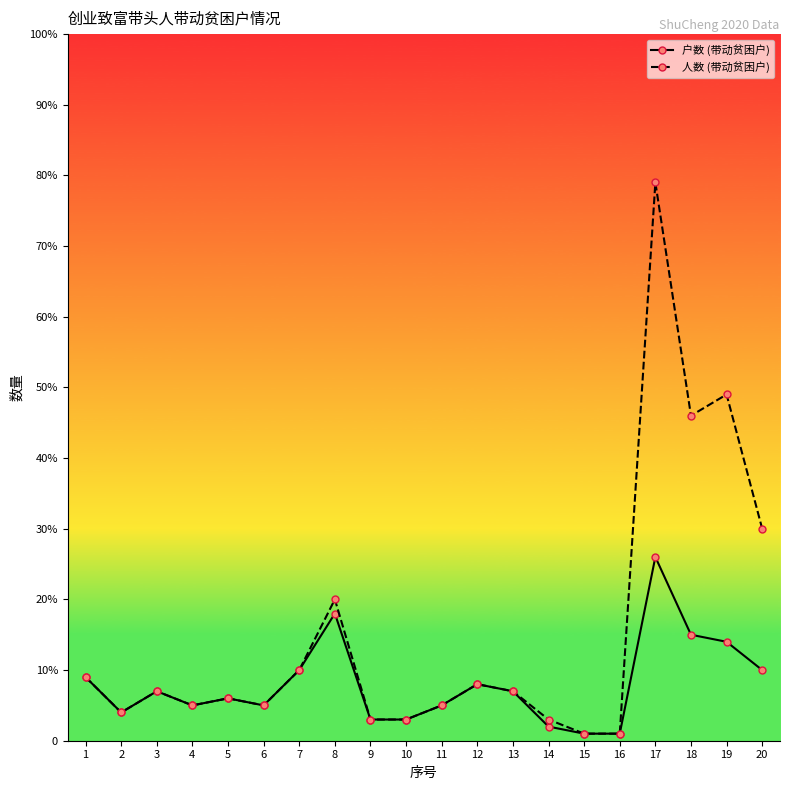

The value of 户数 (带动贫困户) at 10 is 3. True or false?

True